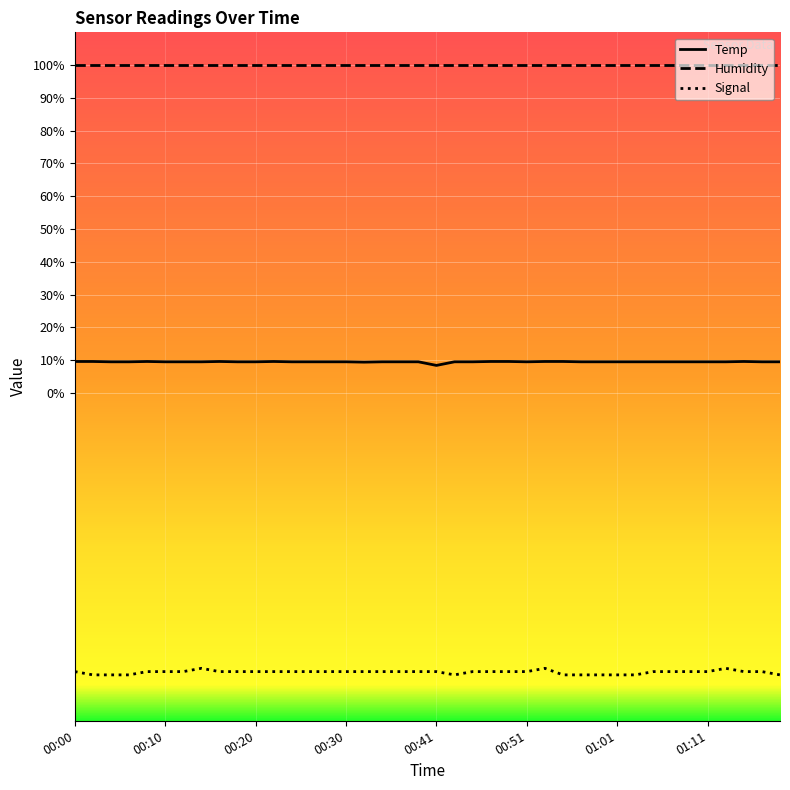

Rank the series by their average value, from highest to lowest.

Humidity, Temp, Signal